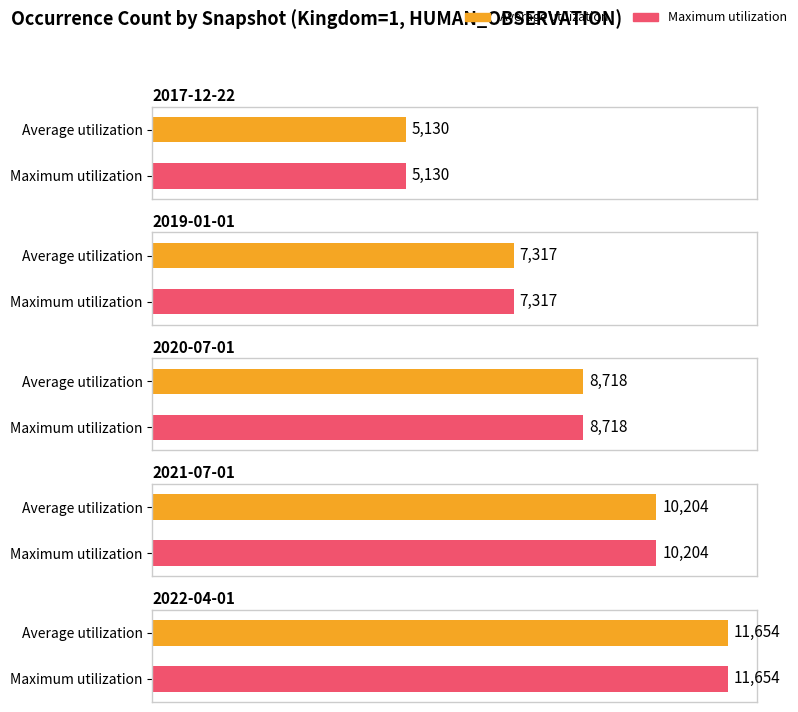

What is the difference between the maximum and minimum values in the Maximum utilization series?

6524